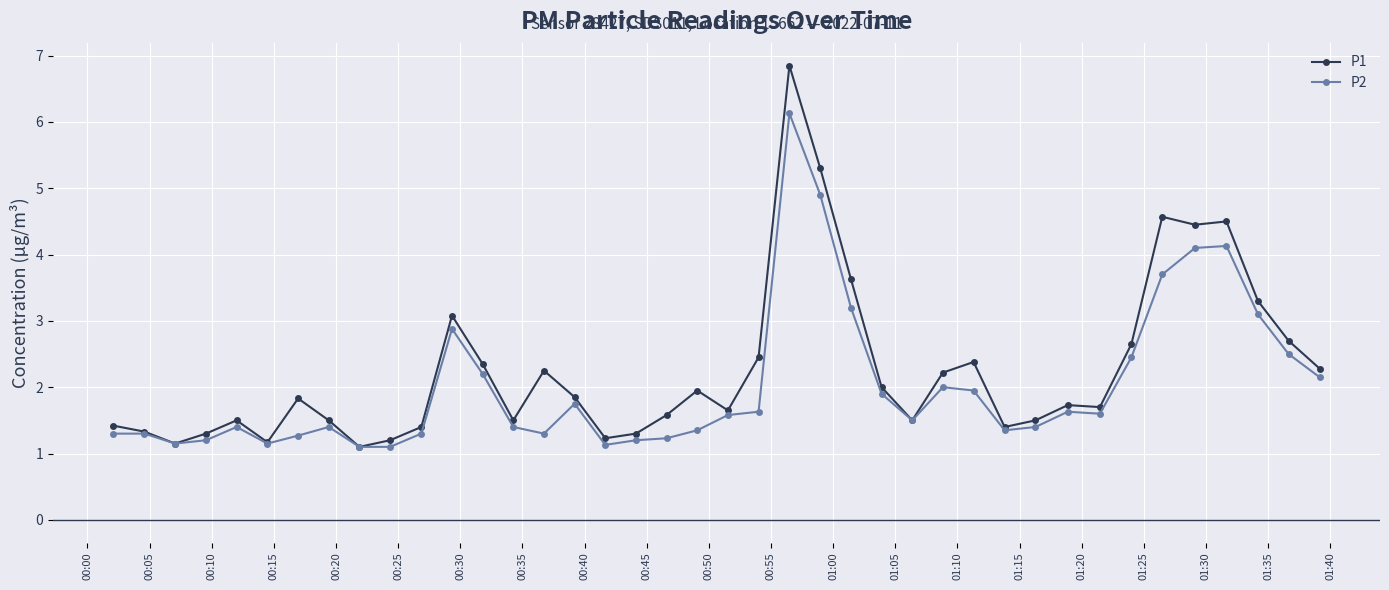

Rank the series by their maximum value, from highest to lowest.

P1, P2